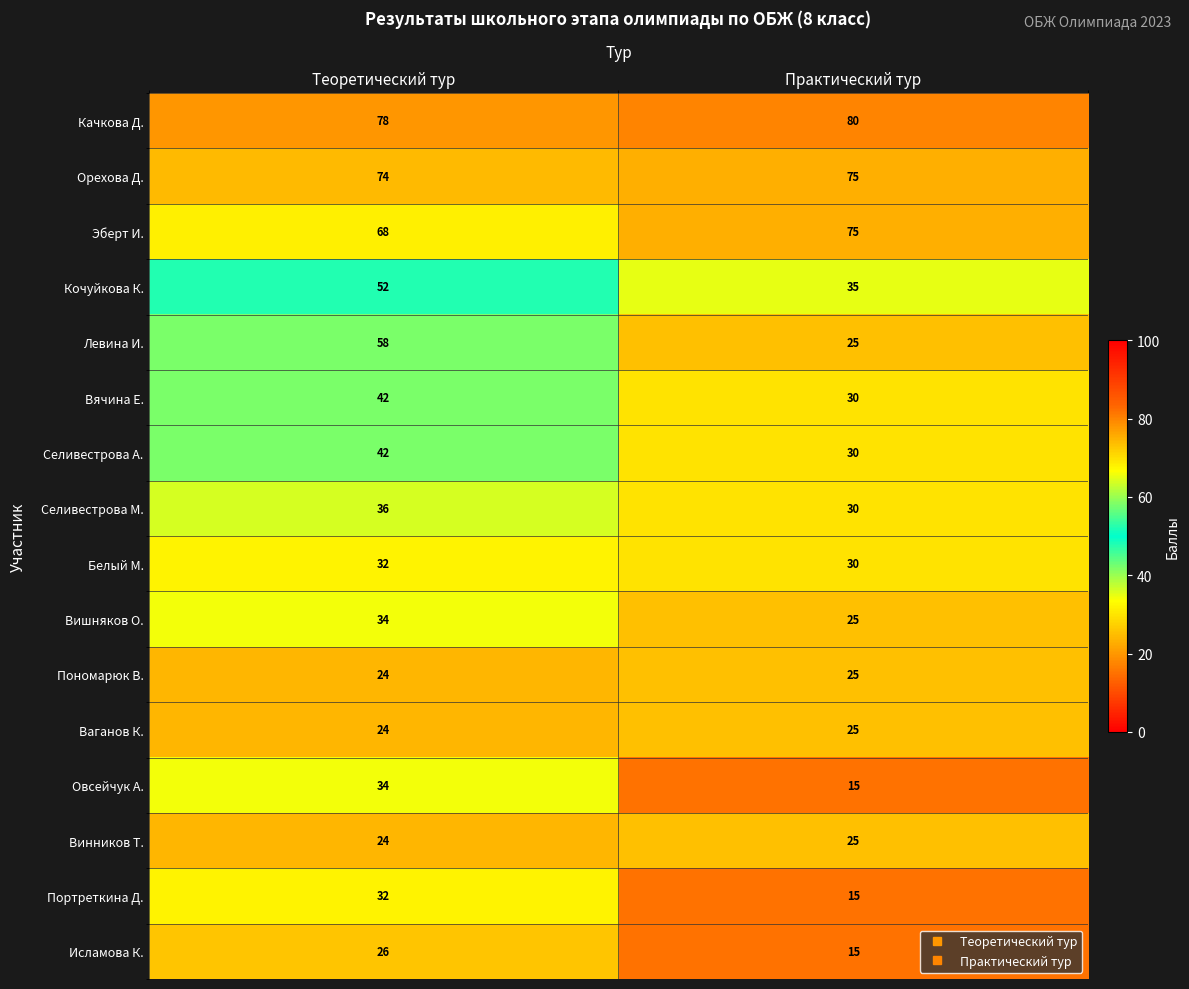

Between Теоретический тур and Практический тур, which series saw the biggest shift?

Левина И.